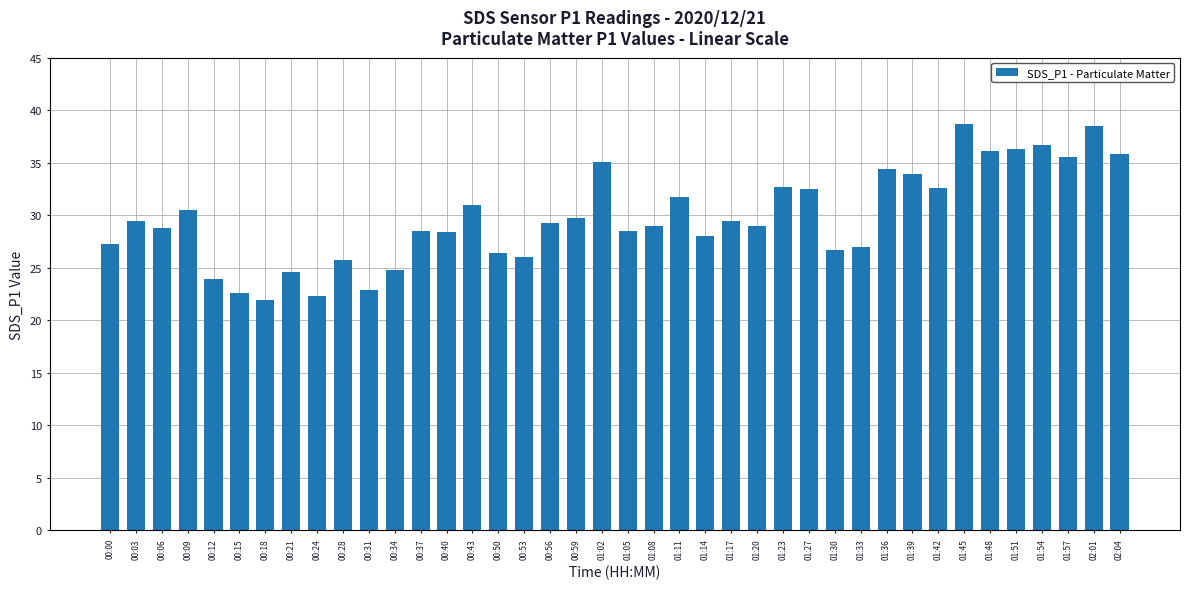

What position from the left is 00:28?

10